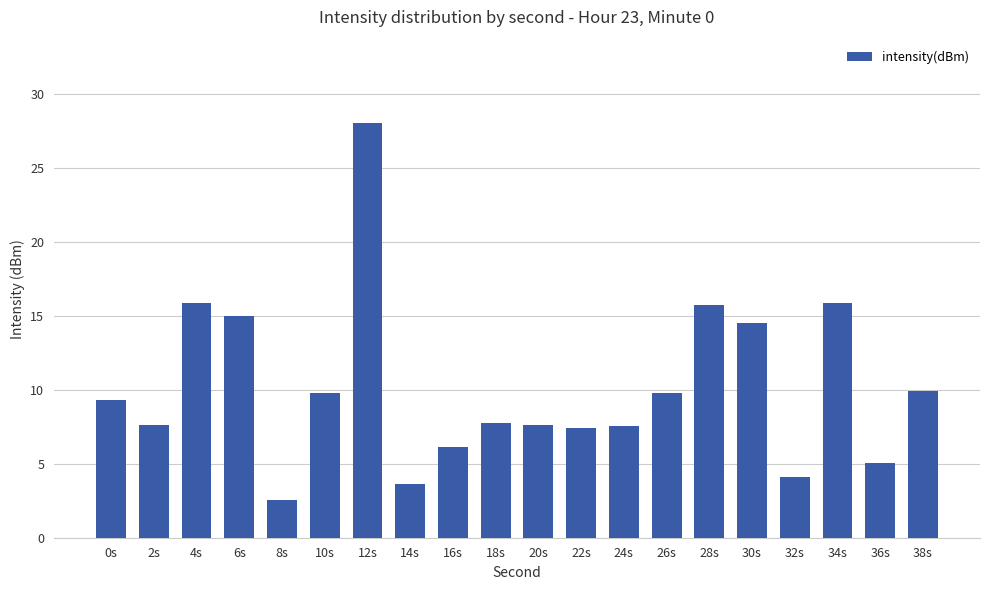

The chart shows a value of 0.8 at 14s. True or false?

False